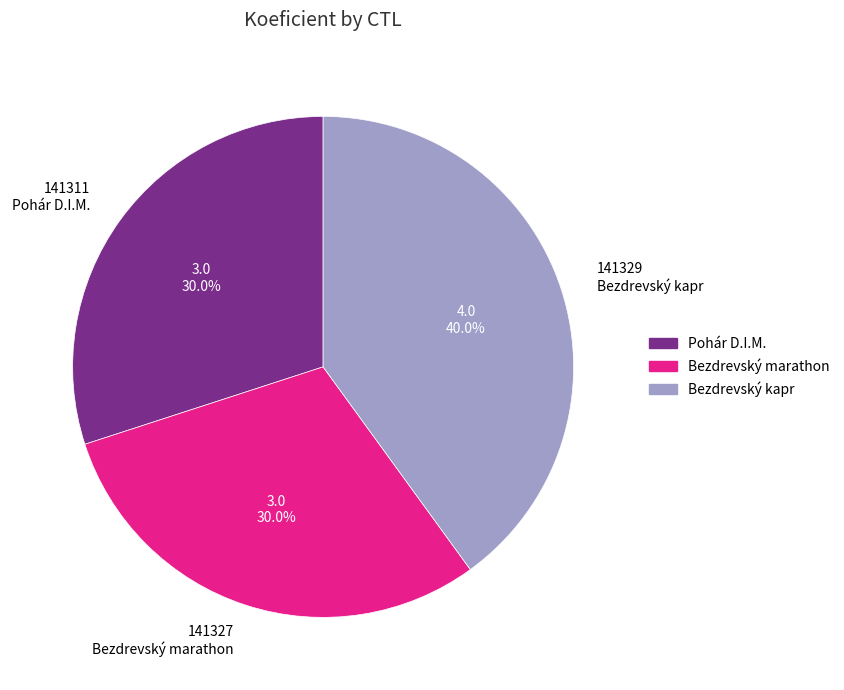

Is there any slice that represents more than half of the pie?

No